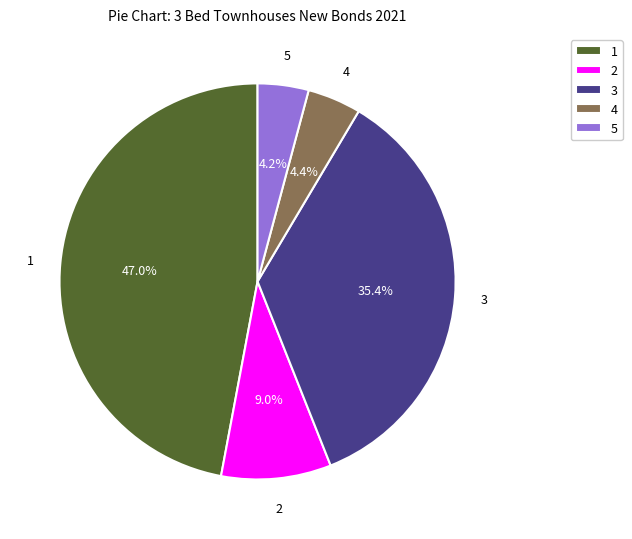

What percentage is NOT represented by 1?

53.0%